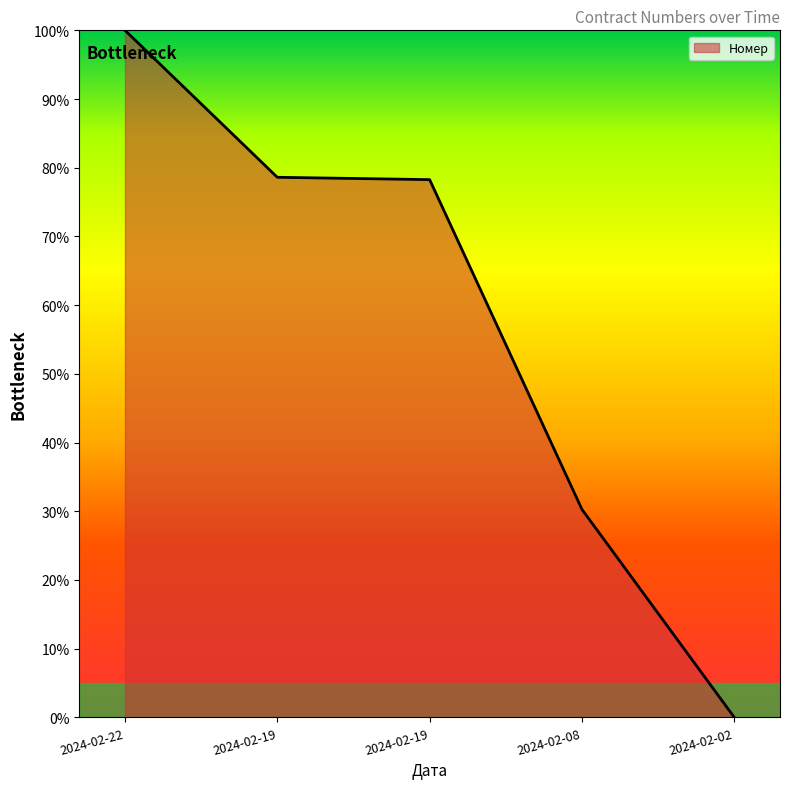

How many lines are shown in the chart?

1